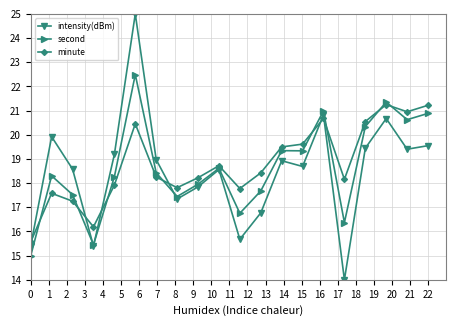

True or false: minute has more than 1 points higher than both neighbors.

True